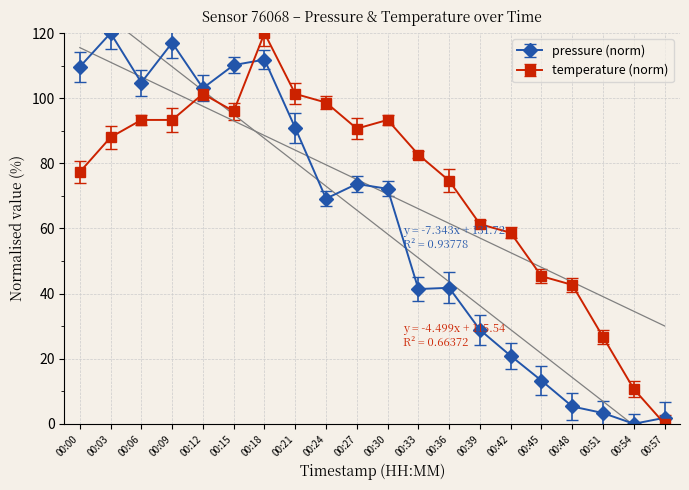

What is the total value across all series at 00:03?

208.0